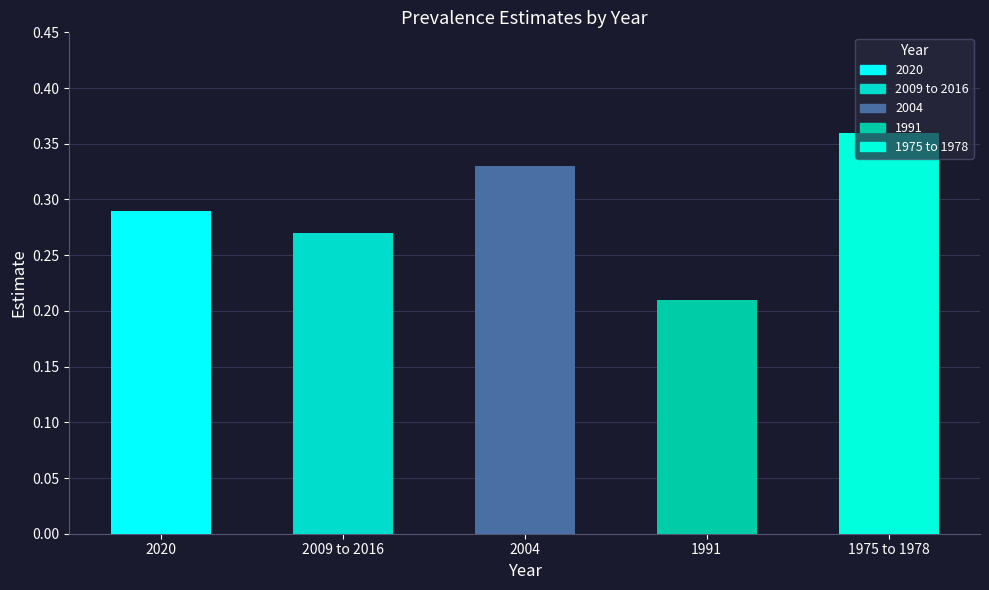

Which label corresponds to the largest value in the chart?

1975 to 1978